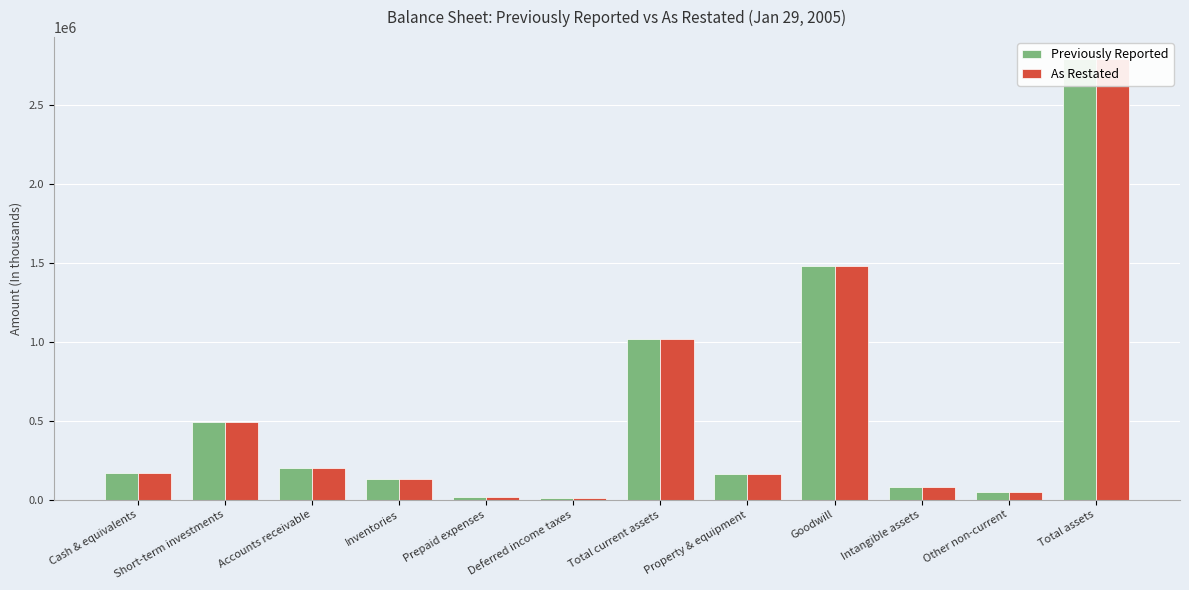

Between Cash & equivalents and Goodwill, which series saw the biggest shift?

Previously Reported